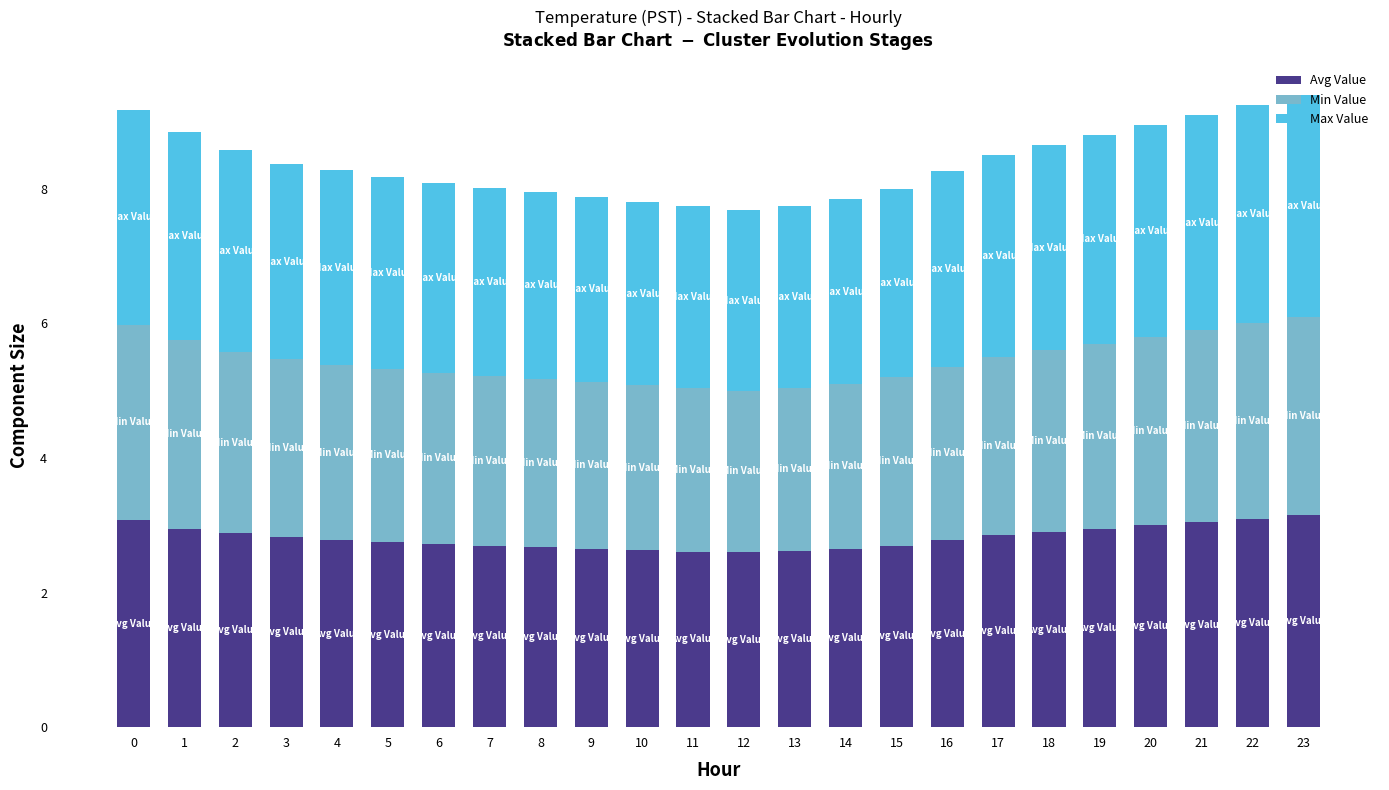

The value of Avg Value at 23 is 4.6. True or false?

False